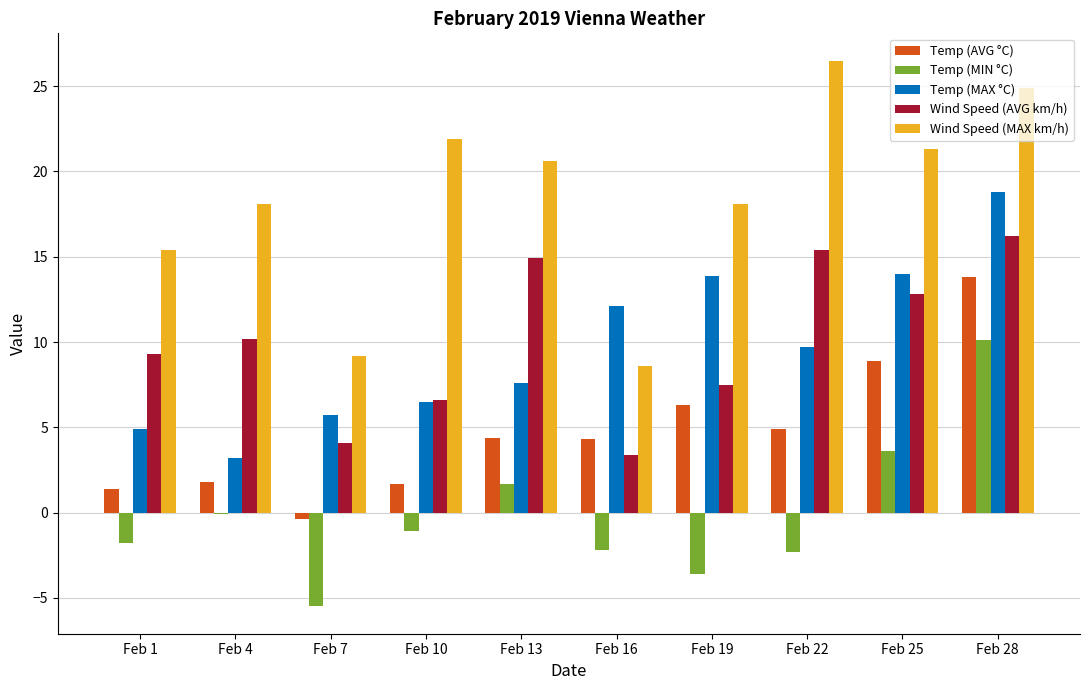

What is the total value across all series at Feb 19?

42.2